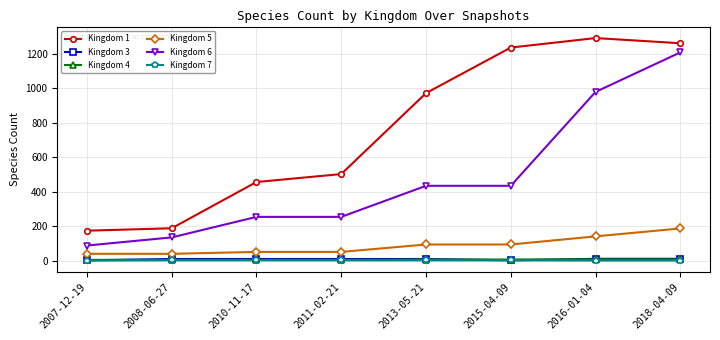

Which category has the highest value across all series?

2016-01-04